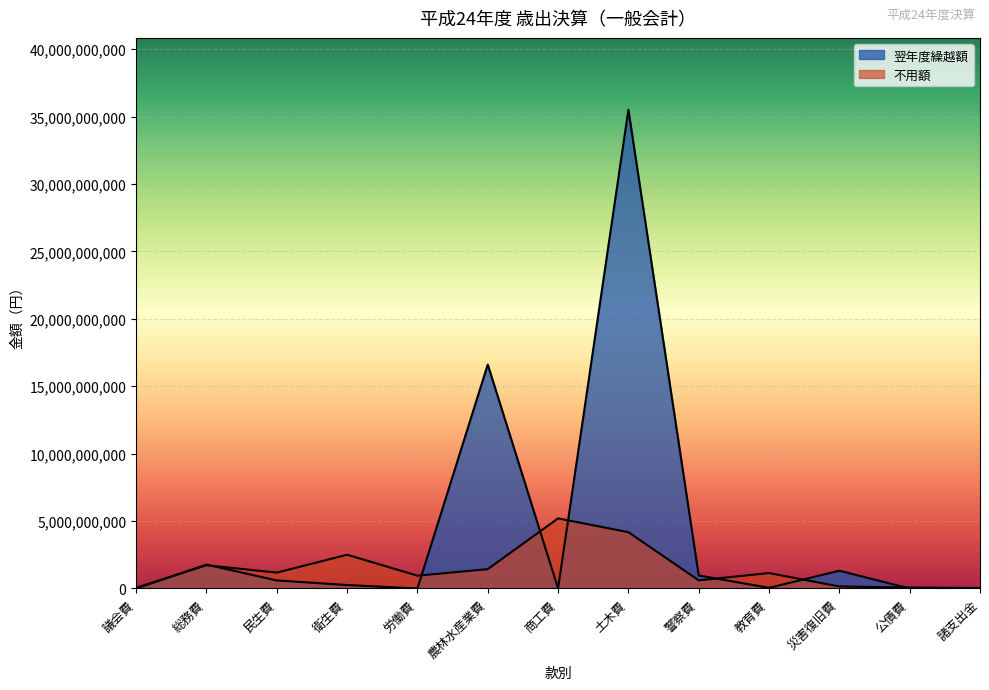

In 不用額, how many points are higher than both neighbors (excluding endpoints)?

4